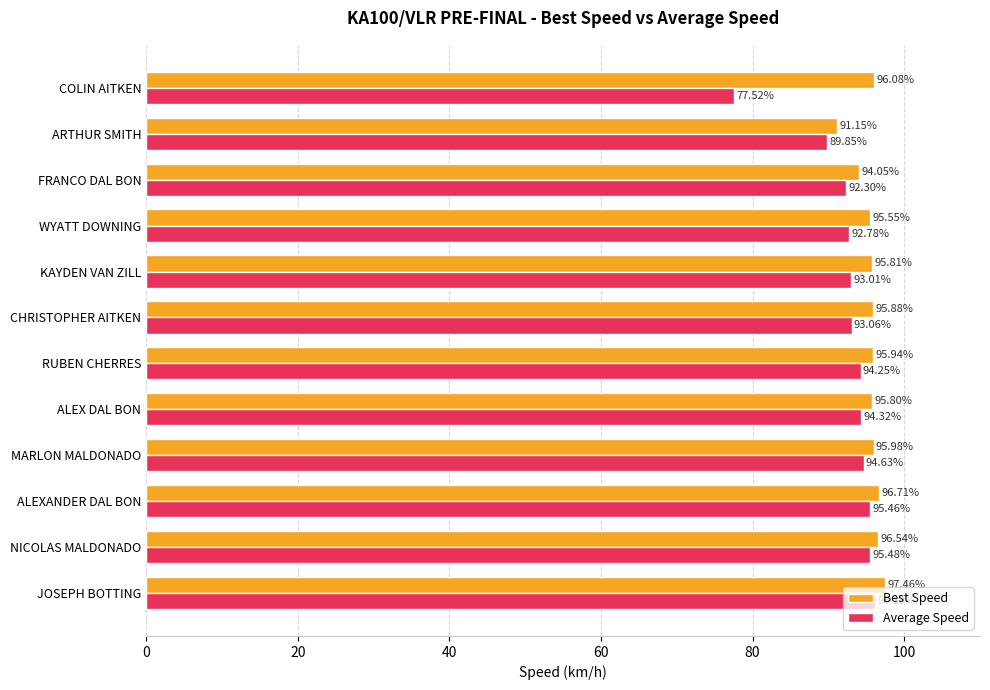

List the labels in order of Average Speed value, largest first.

JOSEPH BOTTING, NICOLAS MALDONADO, ALEXANDER DAL BON, MARLON MALDONADO, ALEX DAL BON, RUBEN CHERRES, CHRISTOPHER AITKEN, KAYDEN VAN ZILL, WYATT DOWNING, FRANCO DAL BON, ARTHUR SMITH, COLIN AITKEN